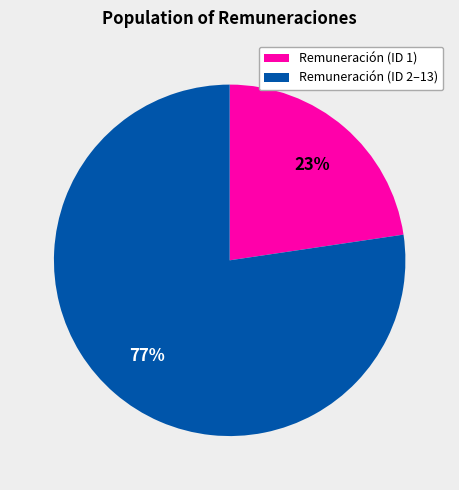

Count the number of slices in the pie.

2